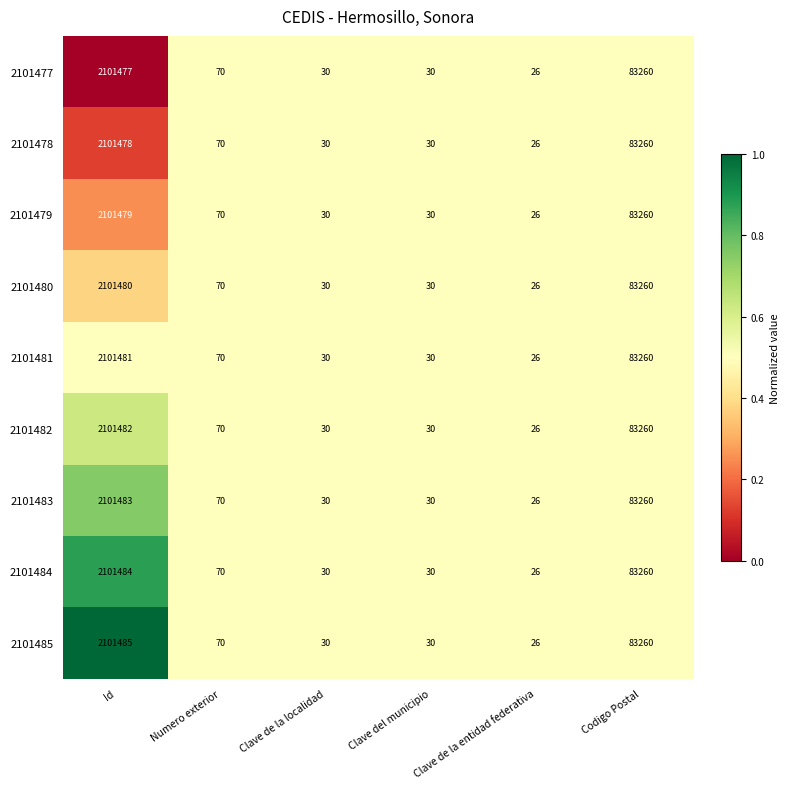

Where does the 2101483 series first go above 70?

Id